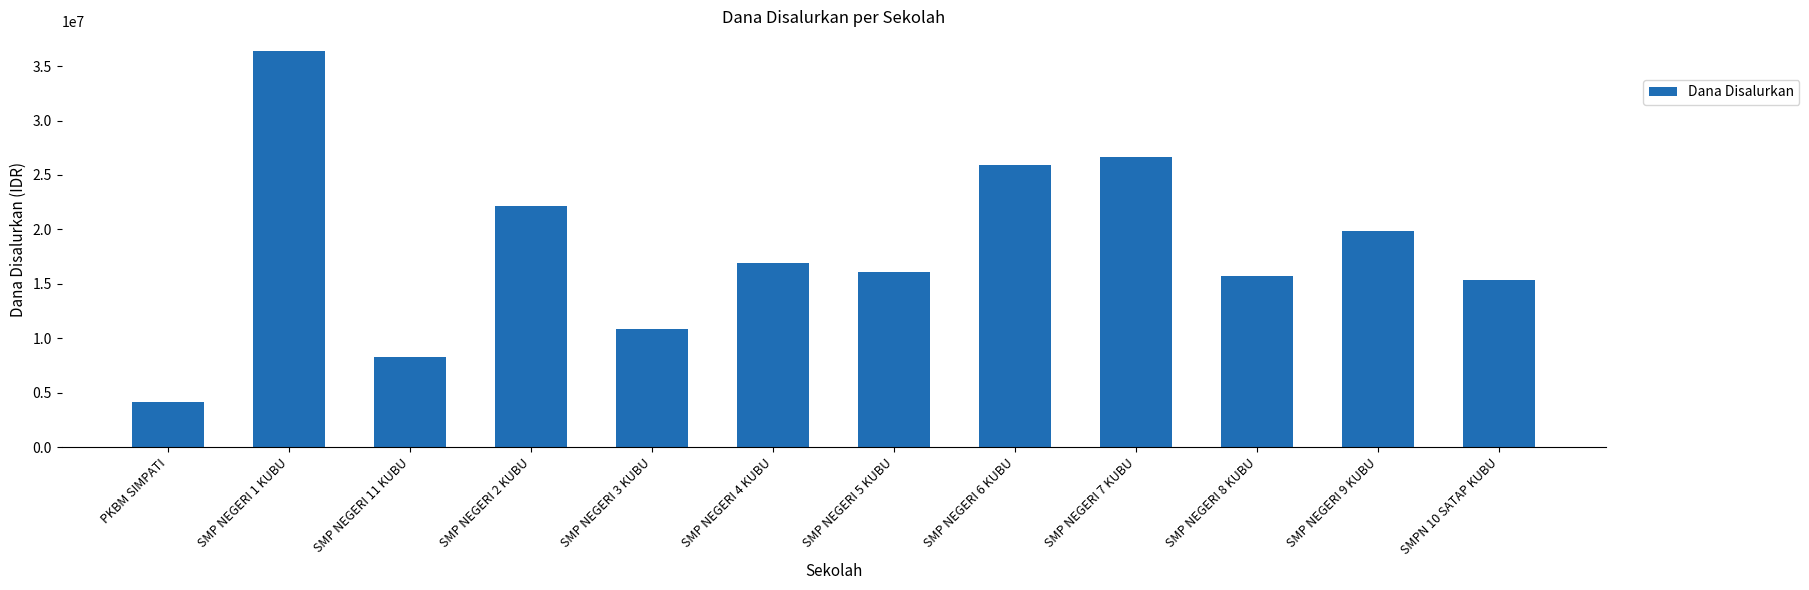

Reading left to right, what are all the values shown in this chart?

4125000	36375000	8250000	22125000	10875000	16875000	16125000	25875000	26625000	15750000	19875000	15375000